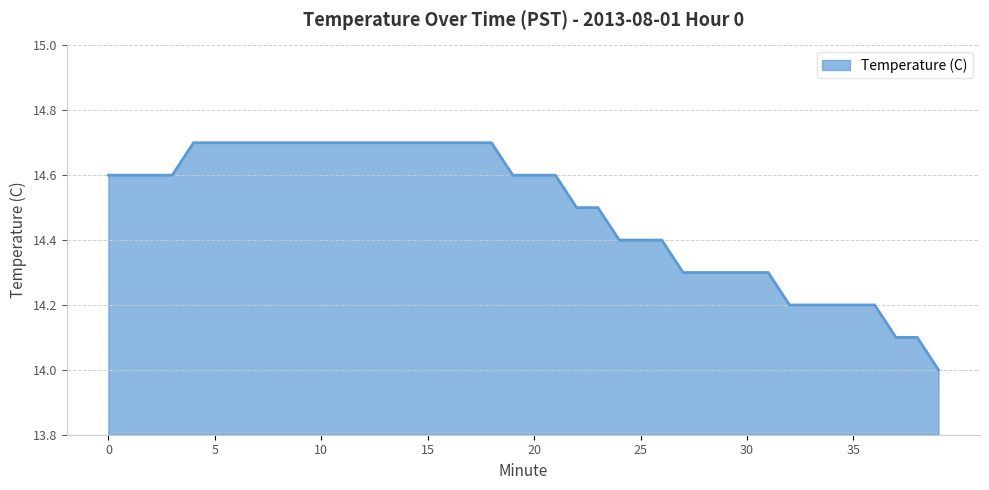

What is the maximum value shown in the chart?

14.7